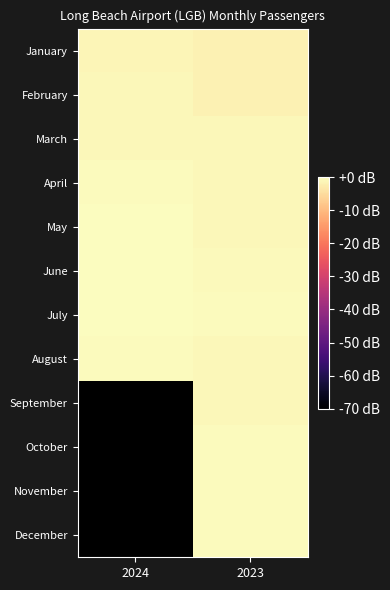

Which category has the lowest value across all series?

2023